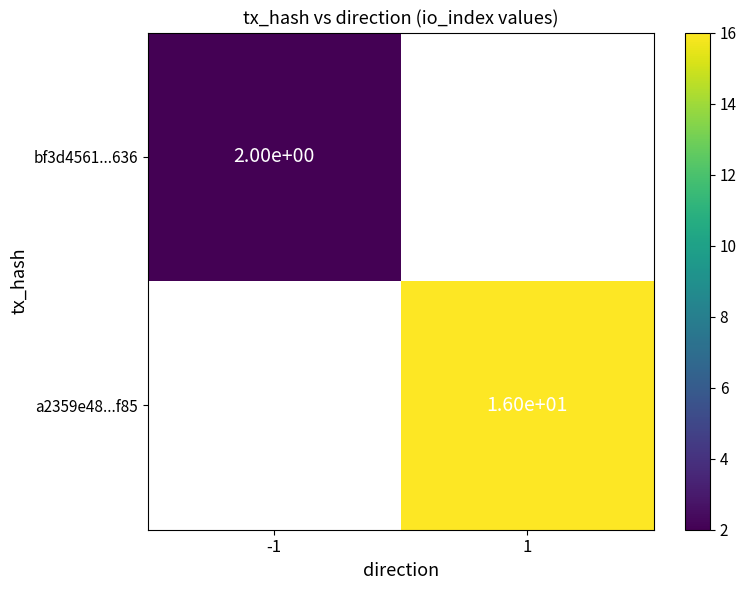

What value does the a2359e48...f85 series have at 1?

16.0